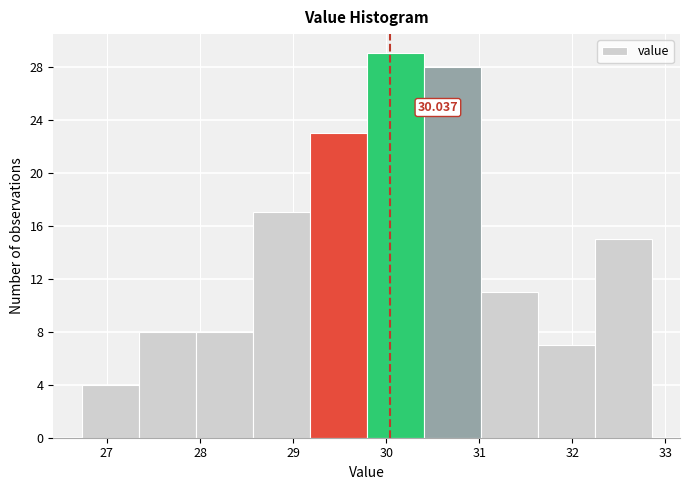

Over which range of the x-axis is the bar tallest?

29.8 to 30.4